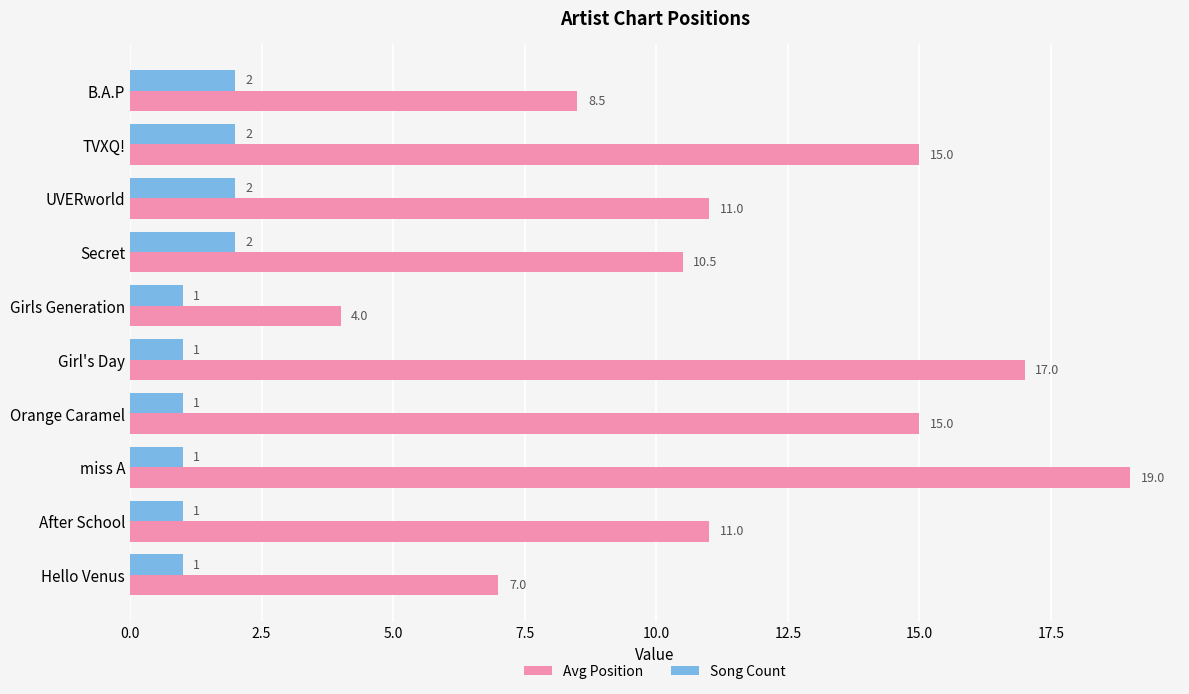

What value does the Avg Position series have at miss A?

19.0